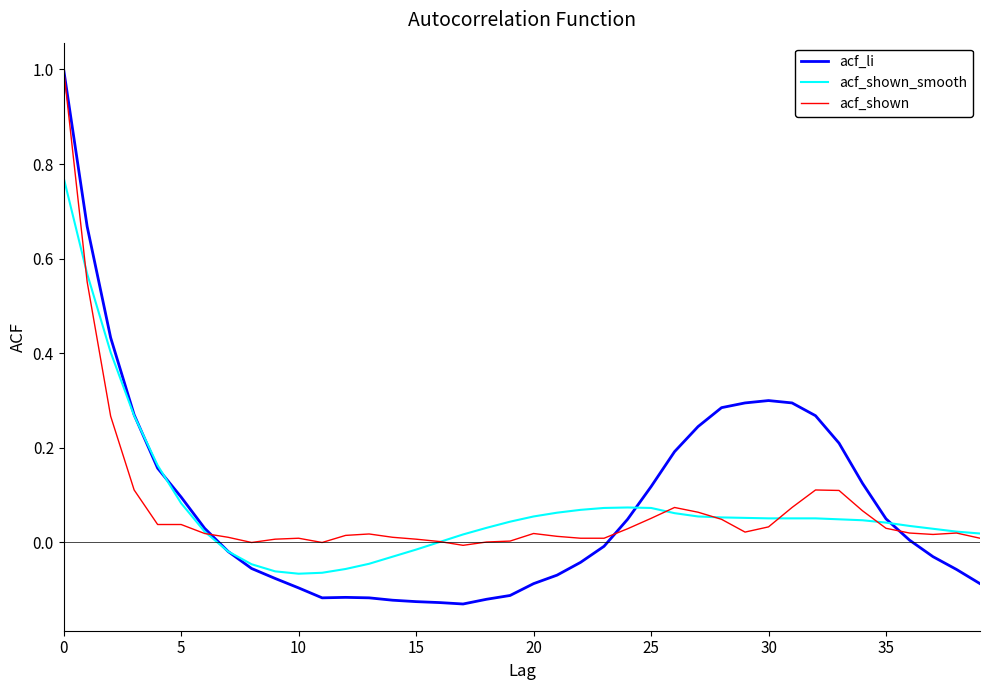

What is the maximum value shown in the chart?

1.0